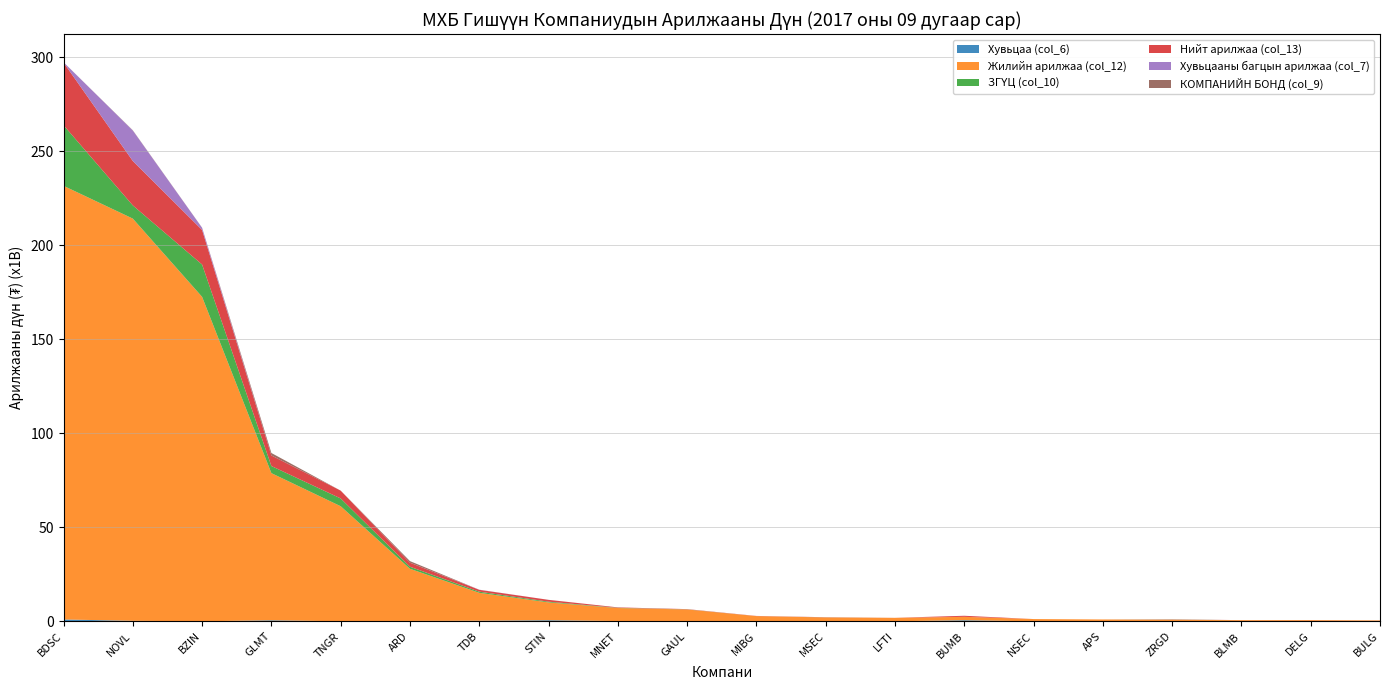

Reading right to left, list all the values displayed in this chart.

Хувьцаа (col_6): BULG=16636290.0	DELG=40876358.0	BLMB=22436877.7	ZRGD=41157331.0	APS=0.0	NSEC=0.0	BUMB=558187042.8	LFTI=13094787.0	MSEC=61902233.2	MIBG=87477374.9	GAUL=67733340.9	MNET=117456886.9	STIN=565640062.9	TDB=289123476.6	ARD=169418740.2	TNGR=20356676.0	GLMT=525422393.0	BZIN=10394335.0	NOVL=251222862.4	BDSC=968810729.3
Жилийн арилжаа (col_12): BULG=435190320.0	DELG=559662724.4	BLMB=577279140.9	ZRGD=749704444.8	APS=975526457.0	NSEC=1189321814.0	BUMB=1818396063.0	LFTI=1818822868.6	MSEC=1981707692.3	MIBG=2674860116.3	GAUL=6228203889.6	MNET=6942960795.4	STIN=9472118450.0	TDB=14856141164.6	ARD=27764803864.4	TNGR=61197149454.8	GLMT=78302615579.3	BZIN=172614870735.0	NOVL=214012868072.6	BDSC=230734727647.7
ЗГҮЦ (col_10): BULG=0.0	DELG=0.0	BLMB=0.0	ZRGD=102312806.0	APS=0.0	NSEC=0.0	BUMB=940390.0	LFTI=0.0	MSEC=33945786.0	MIBG=0.0	GAUL=56077056.0	MNET=110016464.0	STIN=393966248.0	TDB=622561484.0	ARD=1101100000.0	TNGR=4143718448.0	GLMT=3780087229.0	BZIN=17194348679.0	NOVL=7025803504.0	BDSC=32250597895.0
Нийт арилжаа (col_13): BULG=16636290.0	DELG=40876358.0	BLMB=22436877.7	ZRGD=143470137.0	APS=0.0	NSEC=0.0	BUMB=559127432.8	LFTI=13094787.0	MSEC=95848019.2	MIBG=87477374.9	GAUL=125818596.9	MNET=227673350.9	STIN=971706310.9	TDB=978084960.6	ARD=2126435740.2	TNGR=4164075124.0	GLMT=5620980602.0	BZIN=18400456354.0	NOVL=23624634986.4	BDSC=33377843044.3
Хувьцааны багцын арилжаа (col_7): BULG=0.0	DELG=0.0	BLMB=0.0	ZRGD=0.0	APS=0.0	NSEC=0.0	BUMB=0.0	LFTI=0.0	MSEC=0.0	MIBG=0.0	GAUL=2008200.0	MNET=0.0	STIN=0.0	TDB=66300000.0	ARD=10417000.0	TNGR=0.0	GLMT=0.0	BZIN=1139113340.0	NOVL=16209208620.0	BDSC=158434420.0
КОМПАНИЙН БОНД (col_9): BULG=0.0	DELG=0.0	BLMB=0.0	ZRGD=0.0	APS=0.0	NSEC=0.0	BUMB=0.0	LFTI=0.0	MSEC=0.0	MIBG=0.0	GAUL=0.0	MNET=200000.0	STIN=12100000.0	TDB=100000.0	ARD=845500000.0	TNGR=0.0	GLMT=1315470980.0	BZIN=56600000.0	NOVL=138400000.0	BDSC=0.0